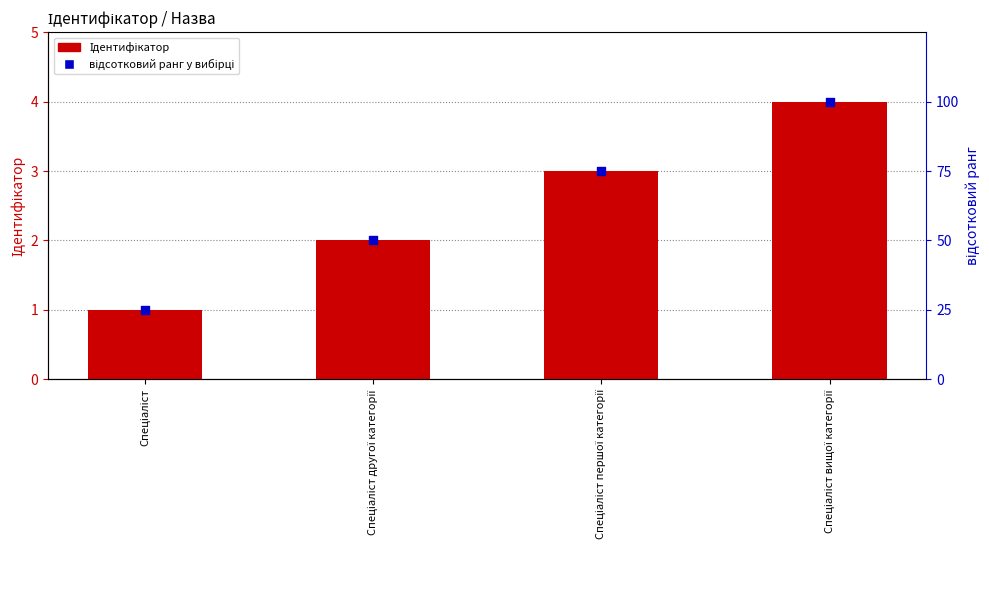

Which series reaches the minimum Y coordinate?

Ідентифікатор